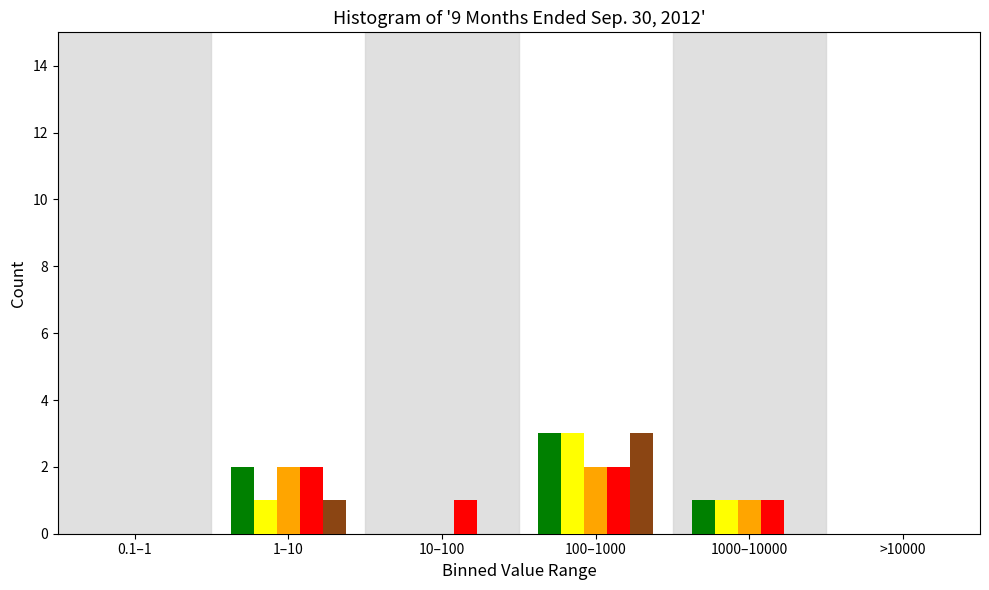

At which category is the sum across all series the highest?

100–1000